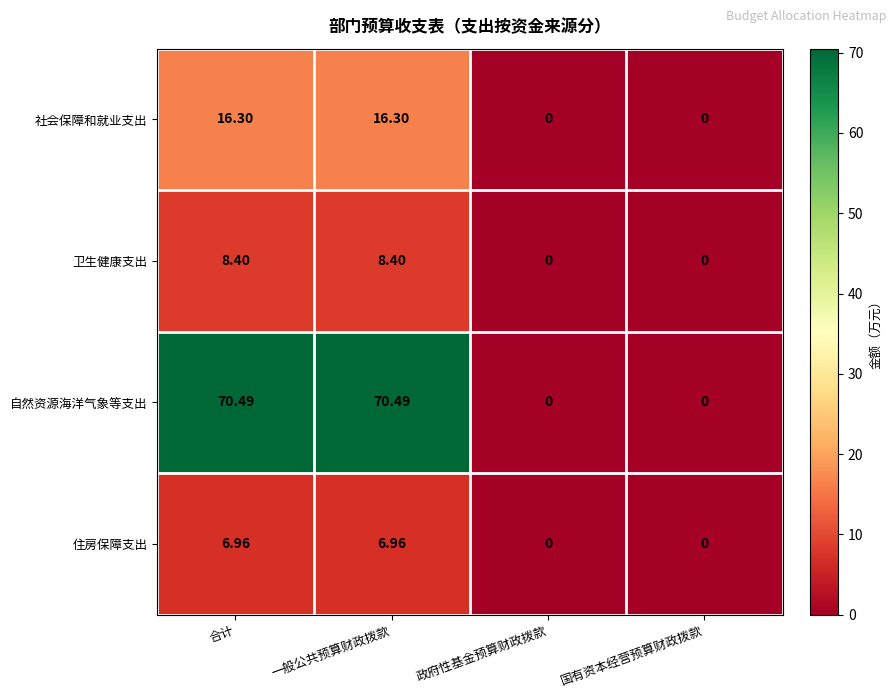

At 合计, list the series in order from largest to smallest.

自然资源海洋气象等支出, 社会保障和就业支出, 卫生健康支出, 住房保障支出